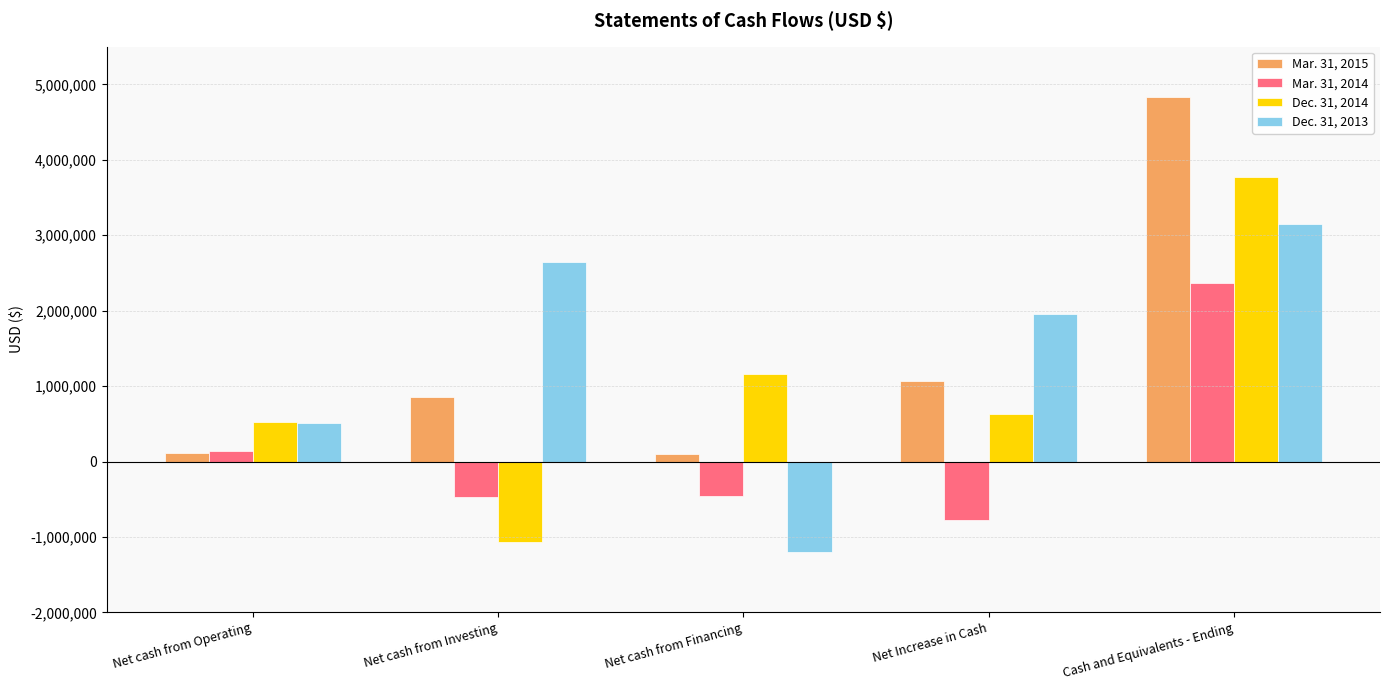

What is the sum of all Mar. 31, 2015 values?

6972443